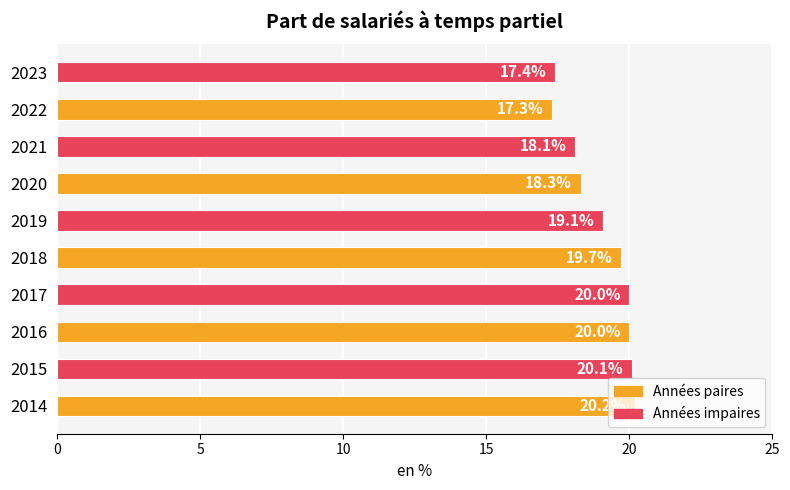

Is it true that the value at 2014 is 32.0?

False